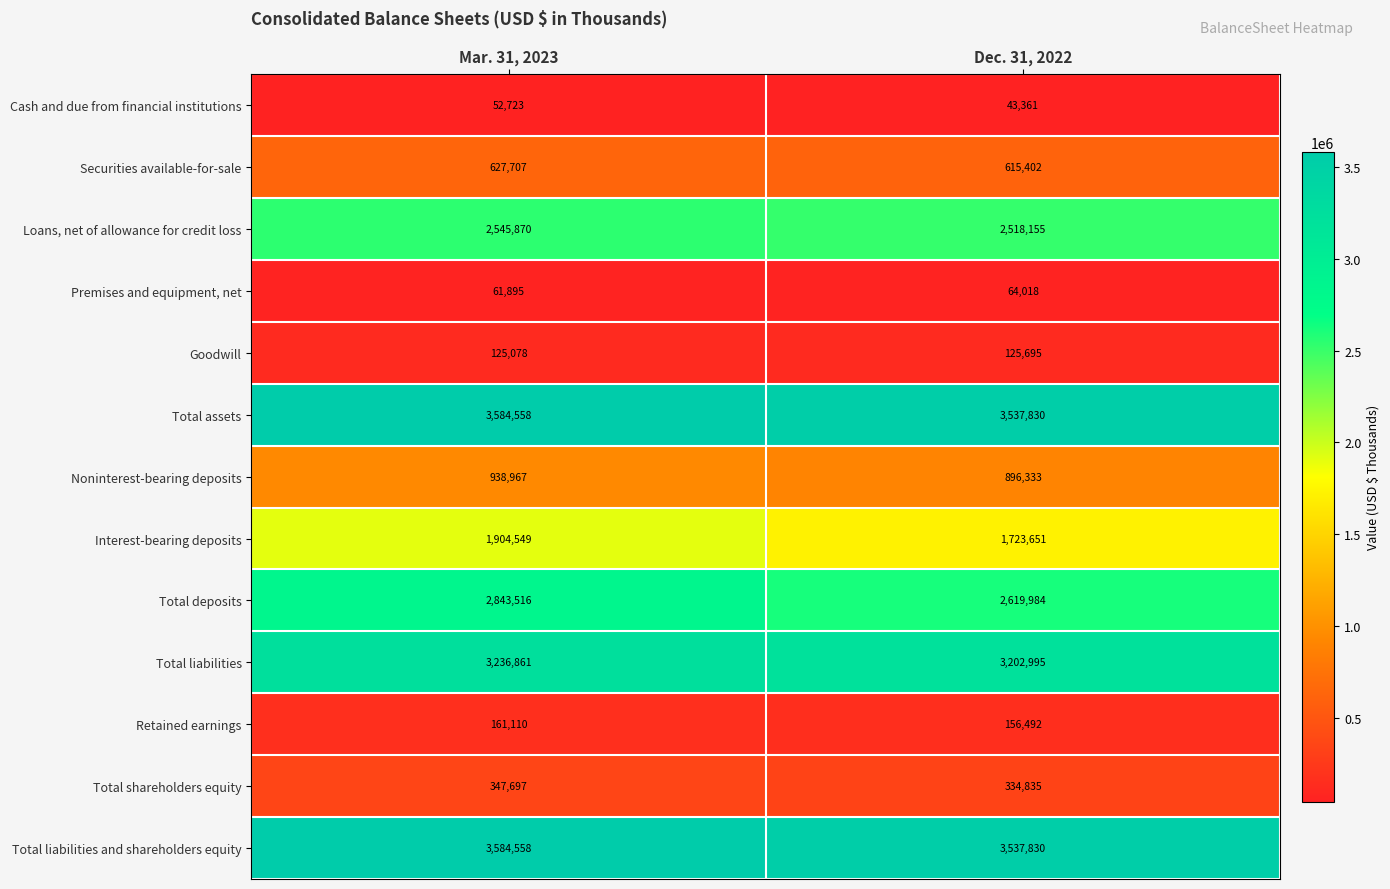

What is the lowest value of the Goodwill series?

125078